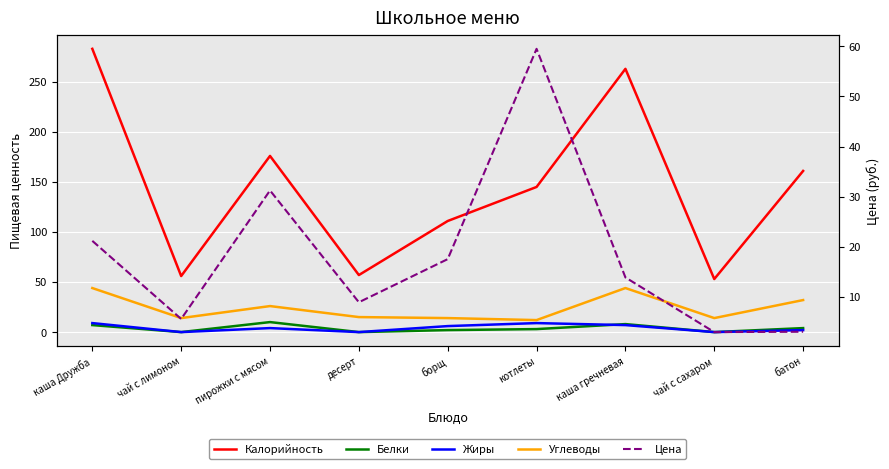

True or false: Углеводы and Белки cross at least once.

False